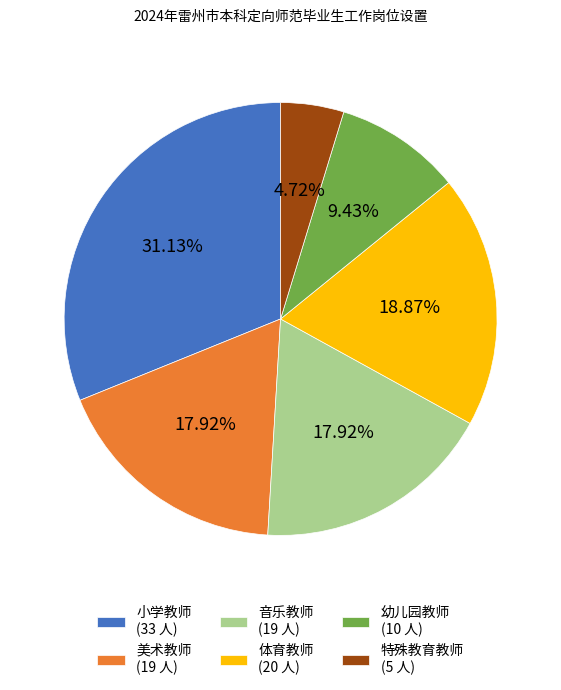

Which has a higher value, 音乐教师 or 幼儿园教师?

音乐教师